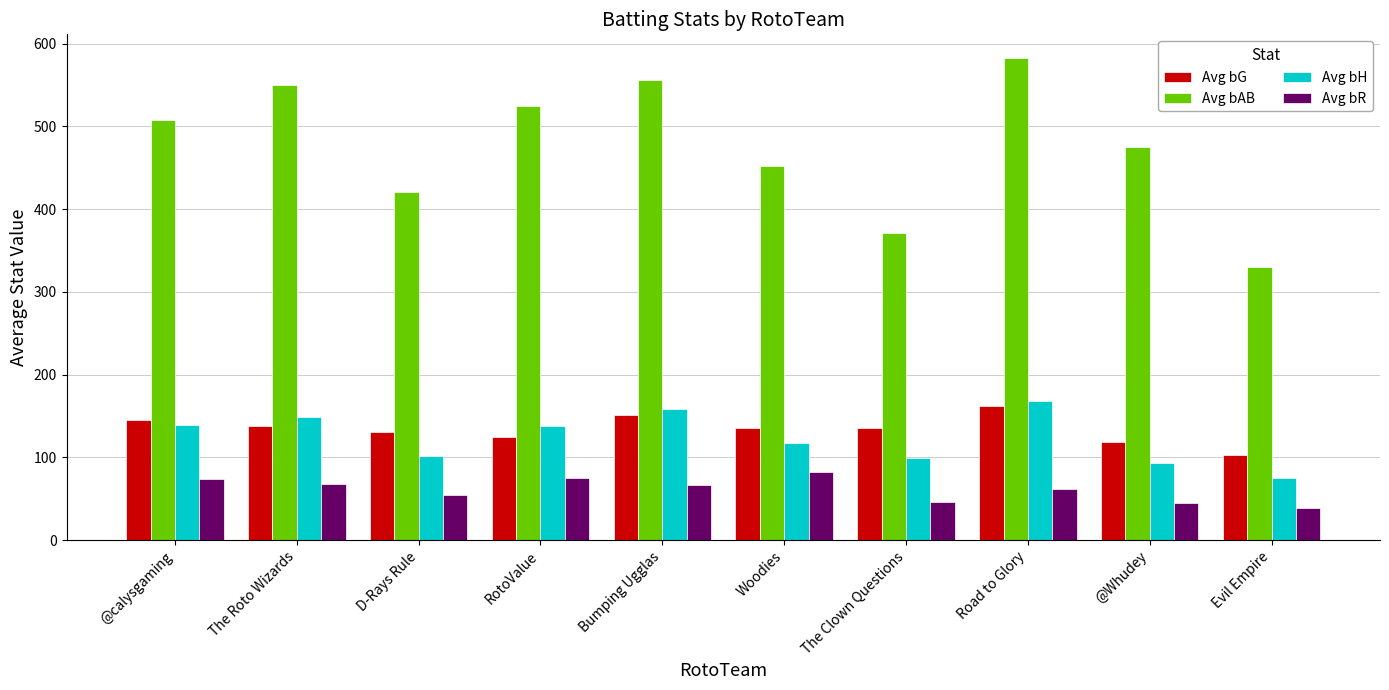

Is the value of Avg bAB at Bumping Ugglas greater than the value of Avg bR at @calysgaming?

Yes